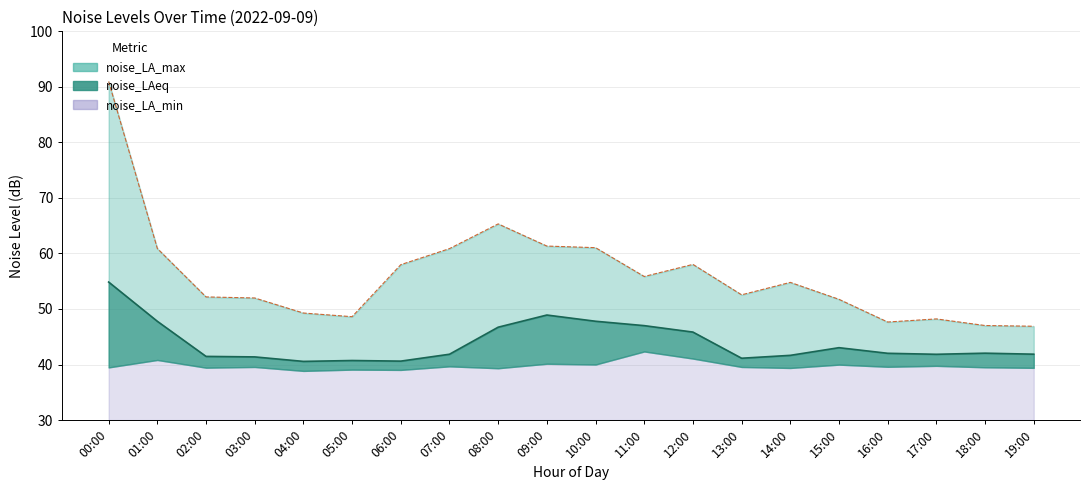

Rank the categories by noise_LAeq value from highest to lowest.

00:00, 09:00, 10:00, 01:00, 11:00, 08:00, 12:00, 15:00, 18:00, 16:00, 19:00, 07:00, 17:00, 14:00, 02:00, 03:00, 13:00, 05:00, 06:00, 04:00